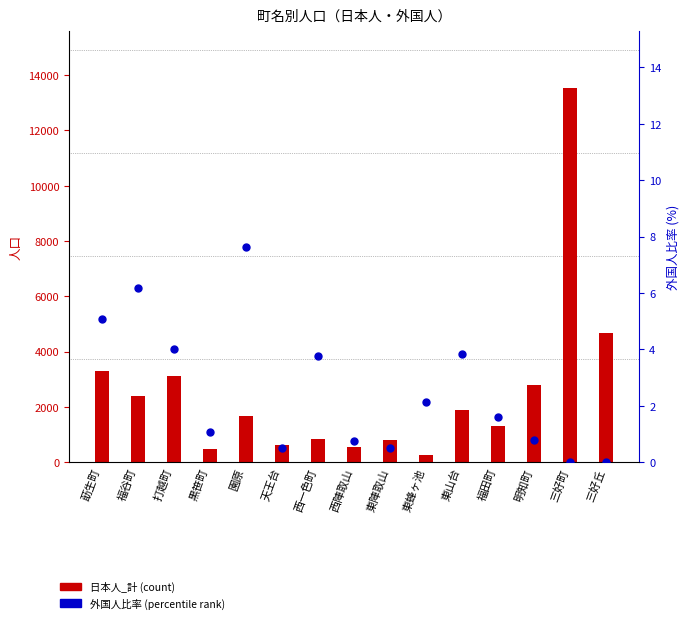

Is it true that 外国人比率 (%) equals 1.1 at 黒笹町?

True